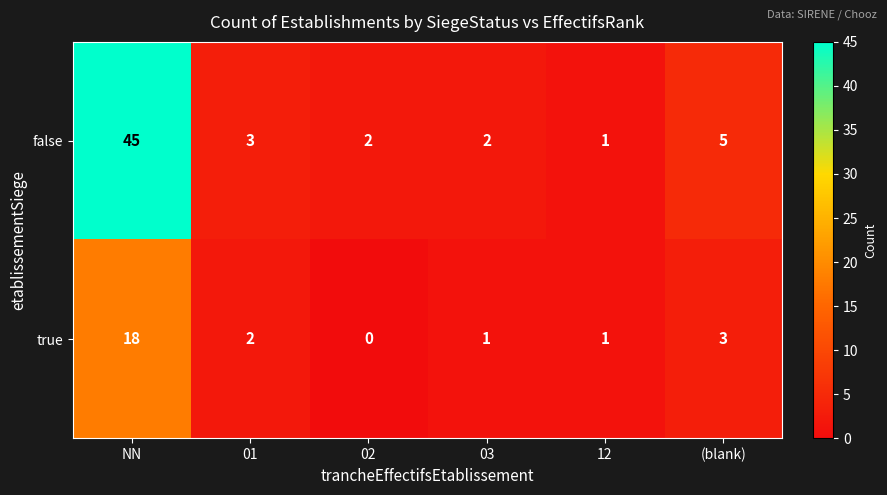

At which label does false reach its minimum?

12